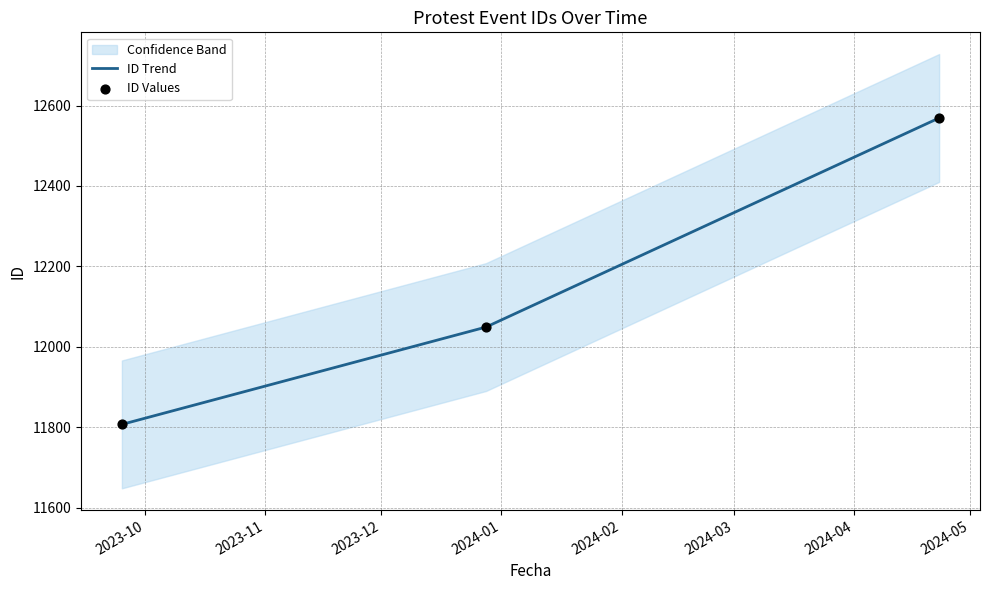

What is the lowest value of the ID Trend series?

11807